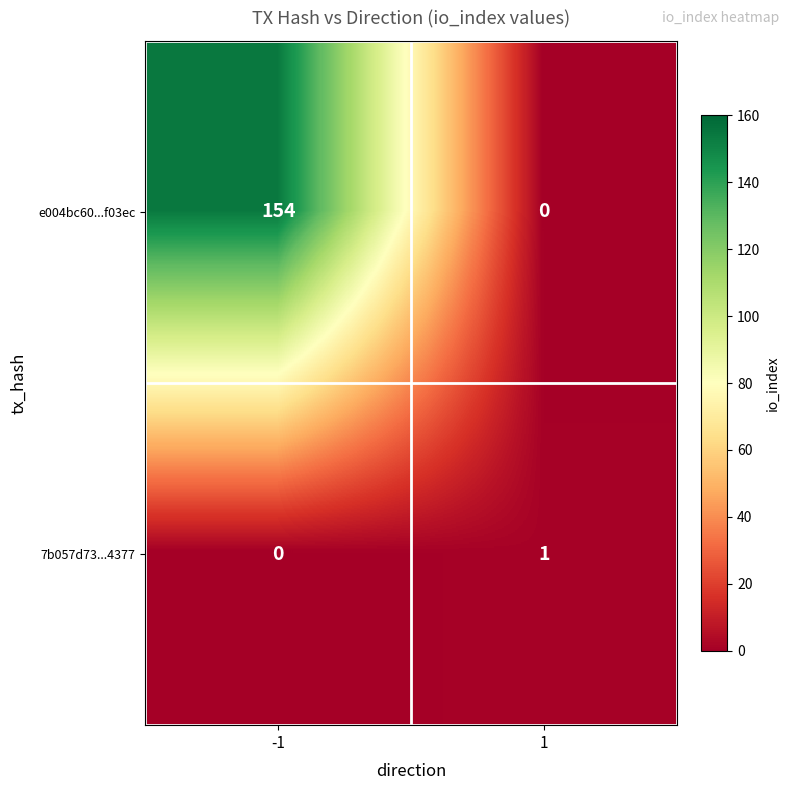

What is the difference between the maximum and minimum values in the e004bc60...f03ec series?

154